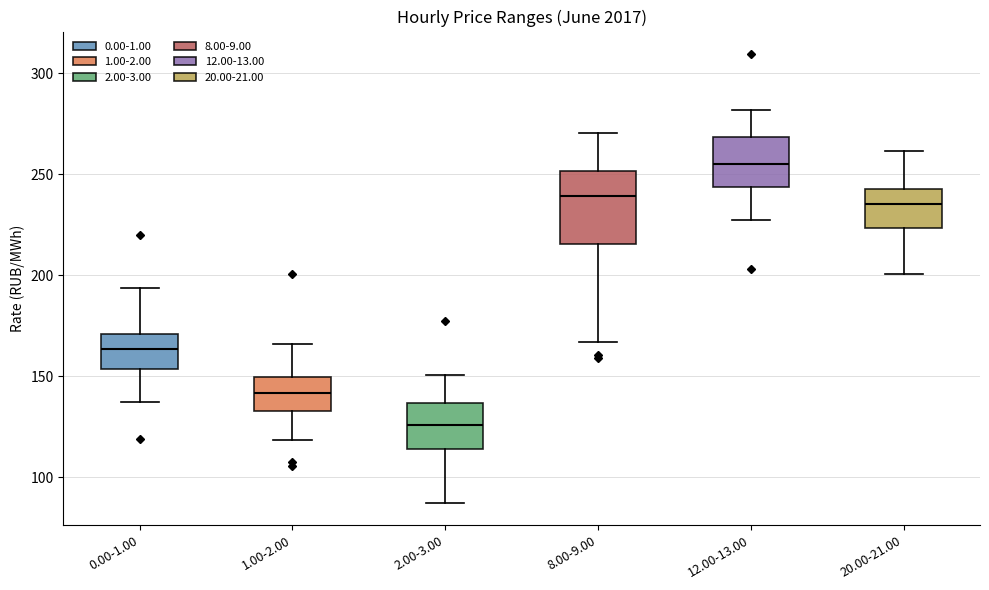

Reading left to right, transcribe this box plot: for each box, give where its median line is, the range the box spans, and where its two whiskers end, as read against the y-axis. The values are not printed on the chart, so give them approximately, as read against the axis.

0.00-1.00: median 165, box 155 to 170, whiskers 135 to 195
1.00-2.00: median 140, box 135 to 150, whiskers 120 to 165
2.00-3.00: median 125, box 115 to 135, whiskers 85 to 150
8.00-9.00: median 240, box 215 to 250, whiskers 165 to 270
12.00-13.00: median 255, box 245 to 270, whiskers 225 to 280
20.00-21.00: median 235, box 225 to 240, whiskers 200 to 260